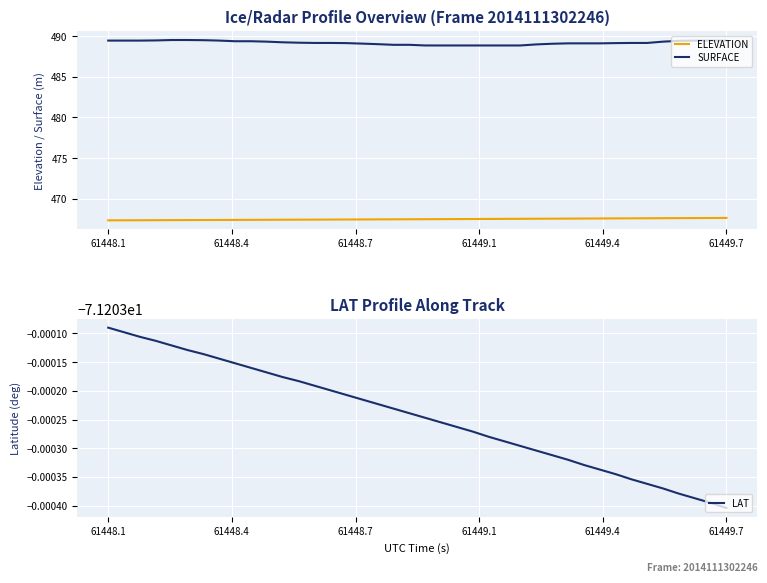

What is the sum of all ELEVATION values?

18699.9